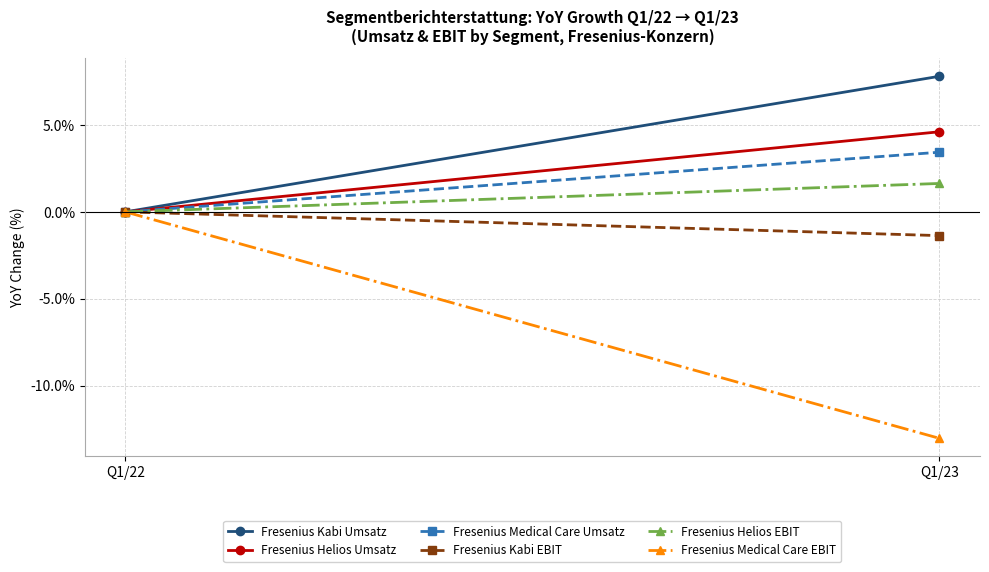

Reading left to right, extract all data points from this chart.

Fresenius Kabi Umsatz: Q1/22=0.0	Q1/23=7.8
Fresenius Helios Umsatz: Q1/22=0.0	Q1/23=4.6
Fresenius Medical Care Umsatz: Q1/22=0.0	Q1/23=3.4
Fresenius Kabi EBIT: Q1/22=0.0	Q1/23=-1.4
Fresenius Helios EBIT: Q1/22=0.0	Q1/23=1.6
Fresenius Medical Care EBIT: Q1/22=0.0	Q1/23=-13.0